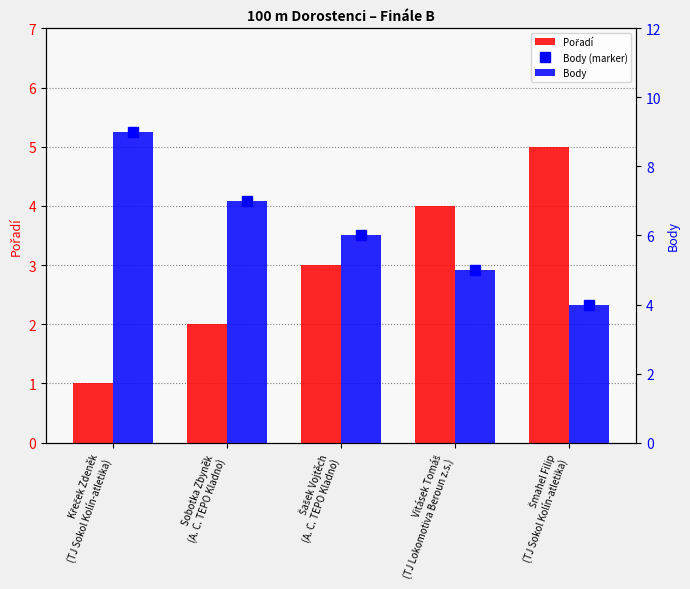

Reading left to right, extract all data points from this chart.

Pořadí: 1	2	3	4	5
Body (marker): 9	7	6	5	4
Body: 9	7	6	5	4